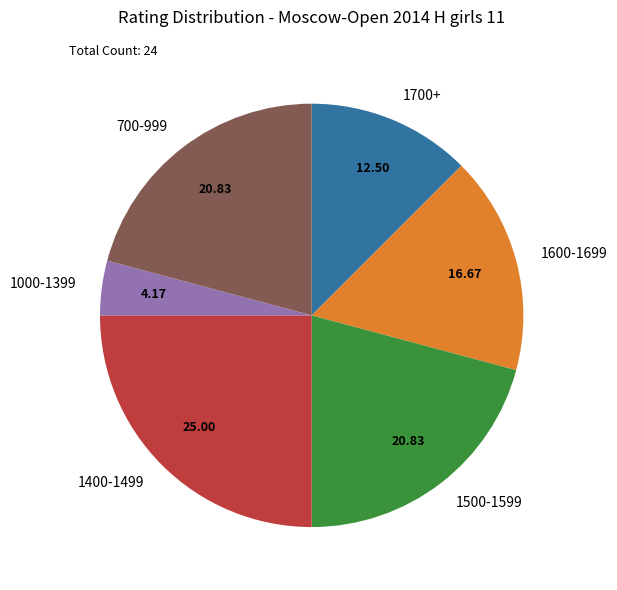

Is the sum of 700-999 and 1500-1599 greater than half?

No